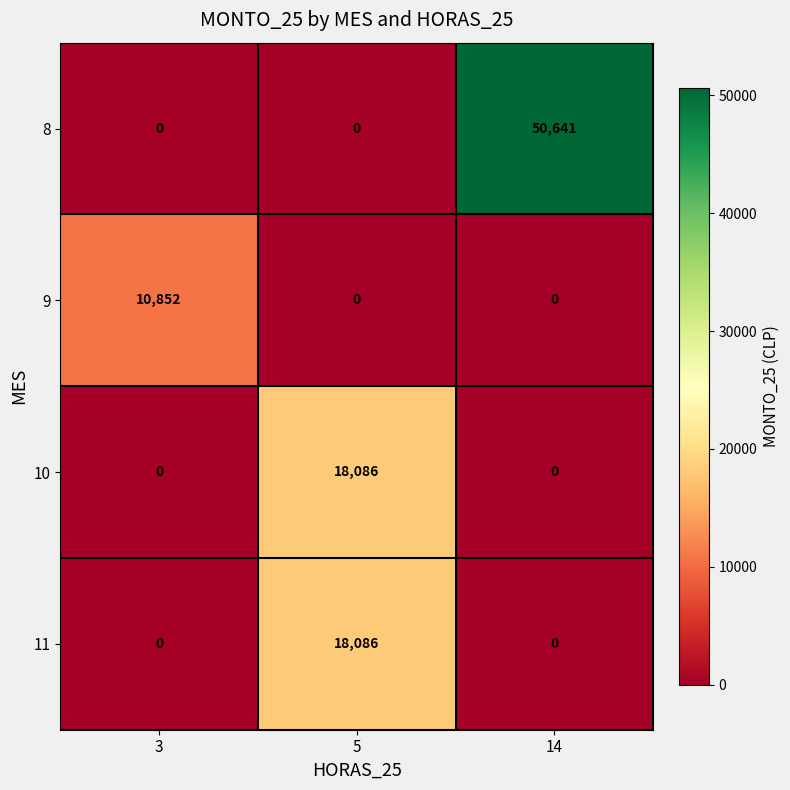

At which category is the sum across all series the highest?

14